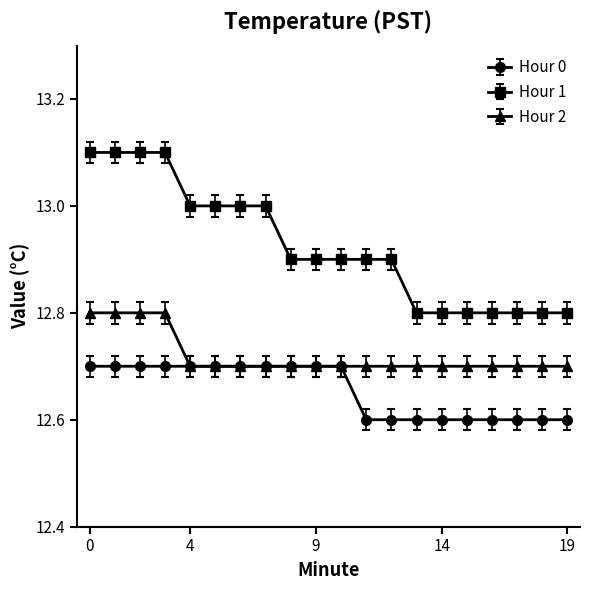

What is the difference between the maximum and second lowest values in the Hour 2 series?

0.1